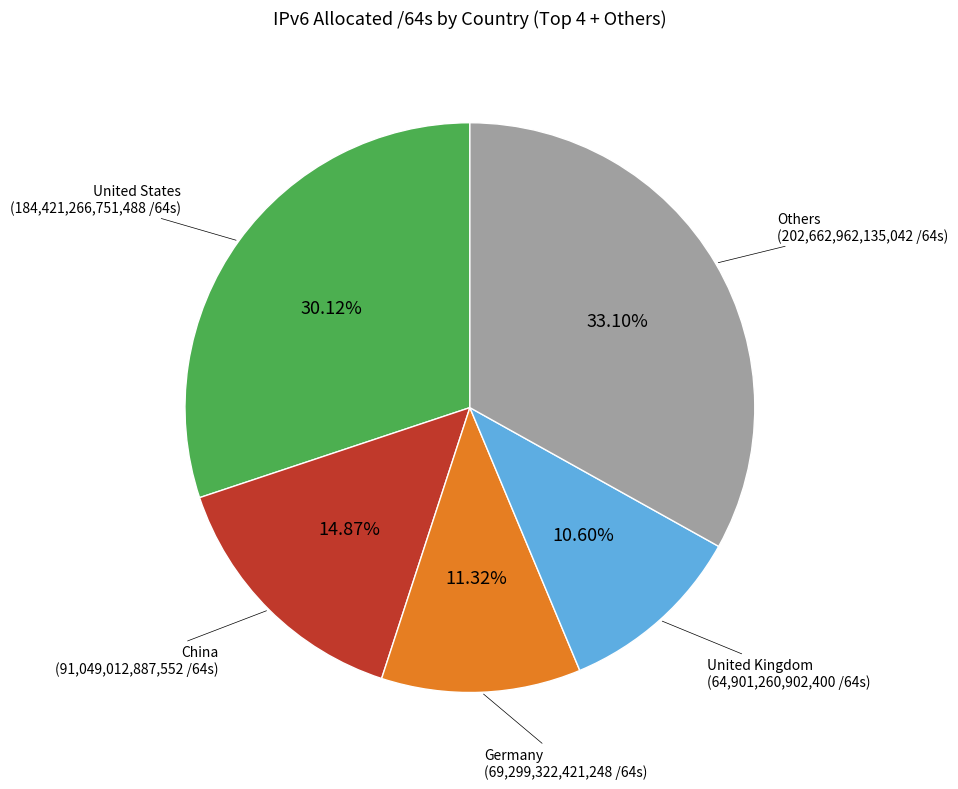

Is there any slice that represents more than half of the pie?

No